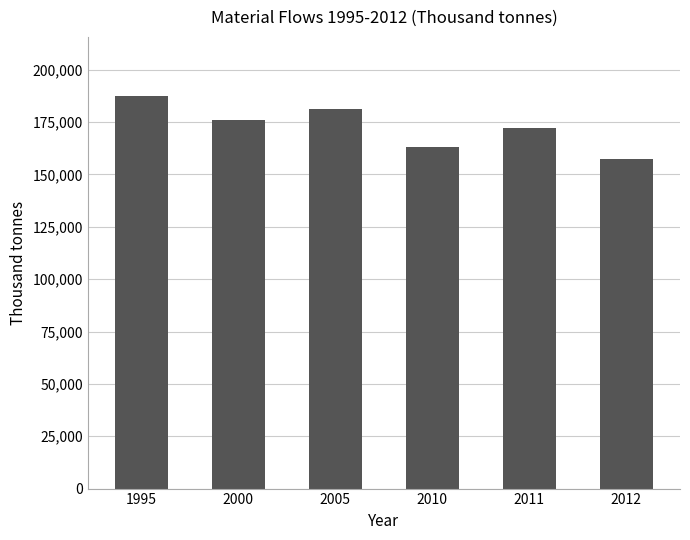

Which has a higher value, 2010 or 2012?

2010